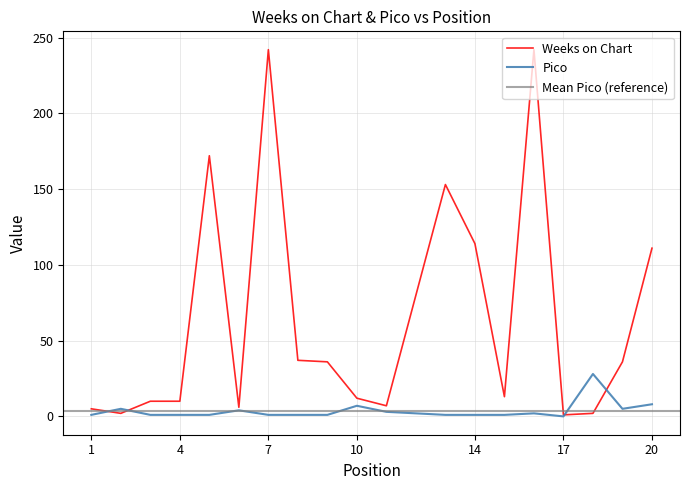

The value of Weeks on Chart at 3 is 10. True or false?

True